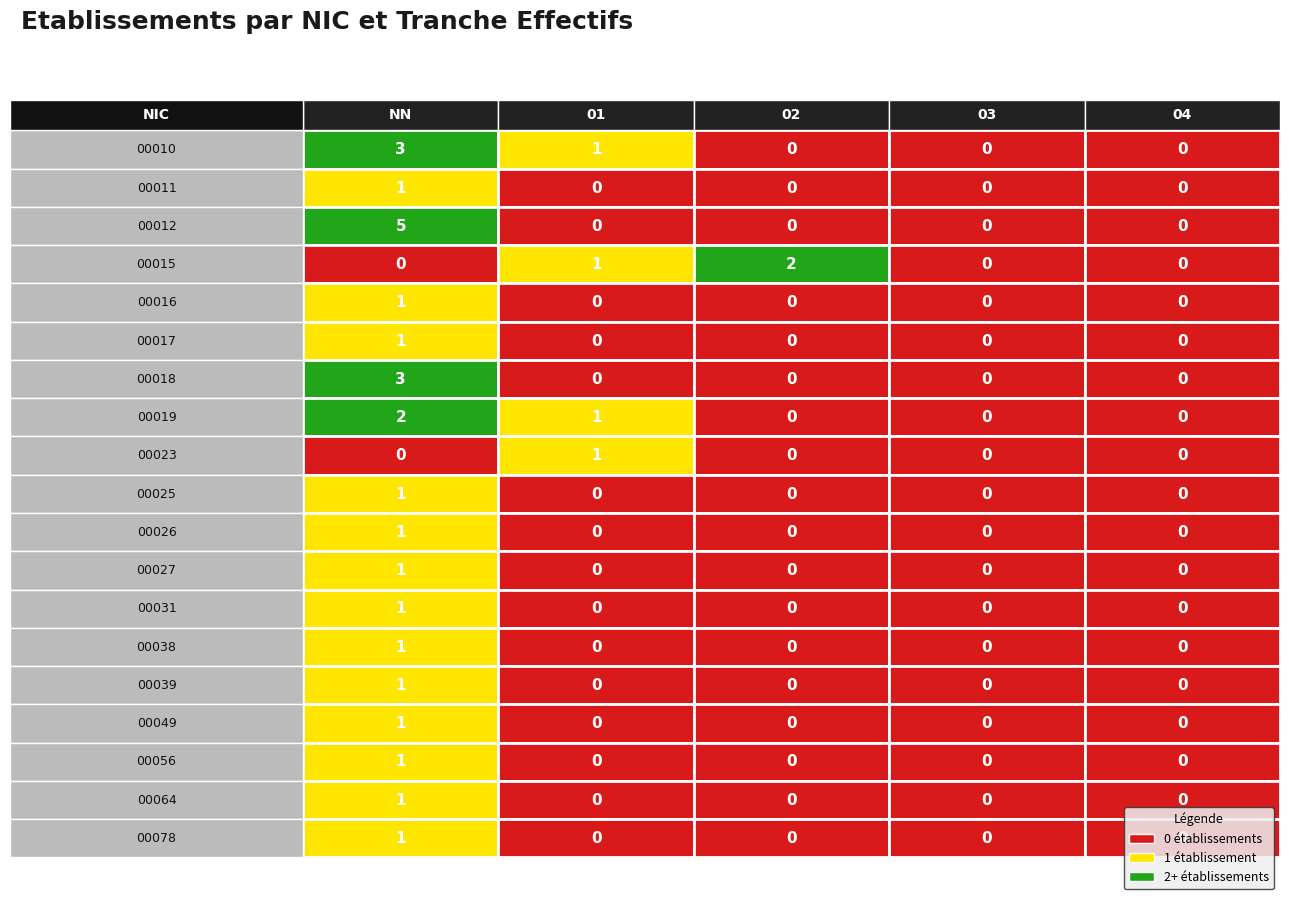

The 00018 series shows -2 at 04. True or false?

False